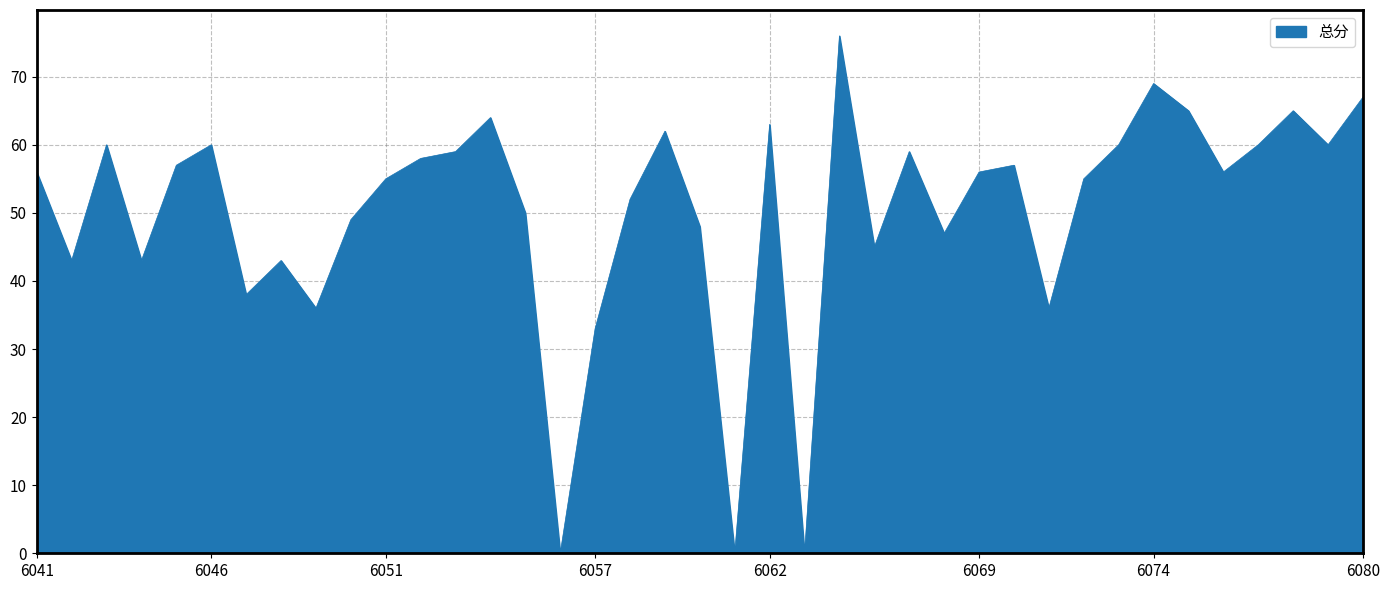

Is this an area chart (filled region under the line)?

Yes